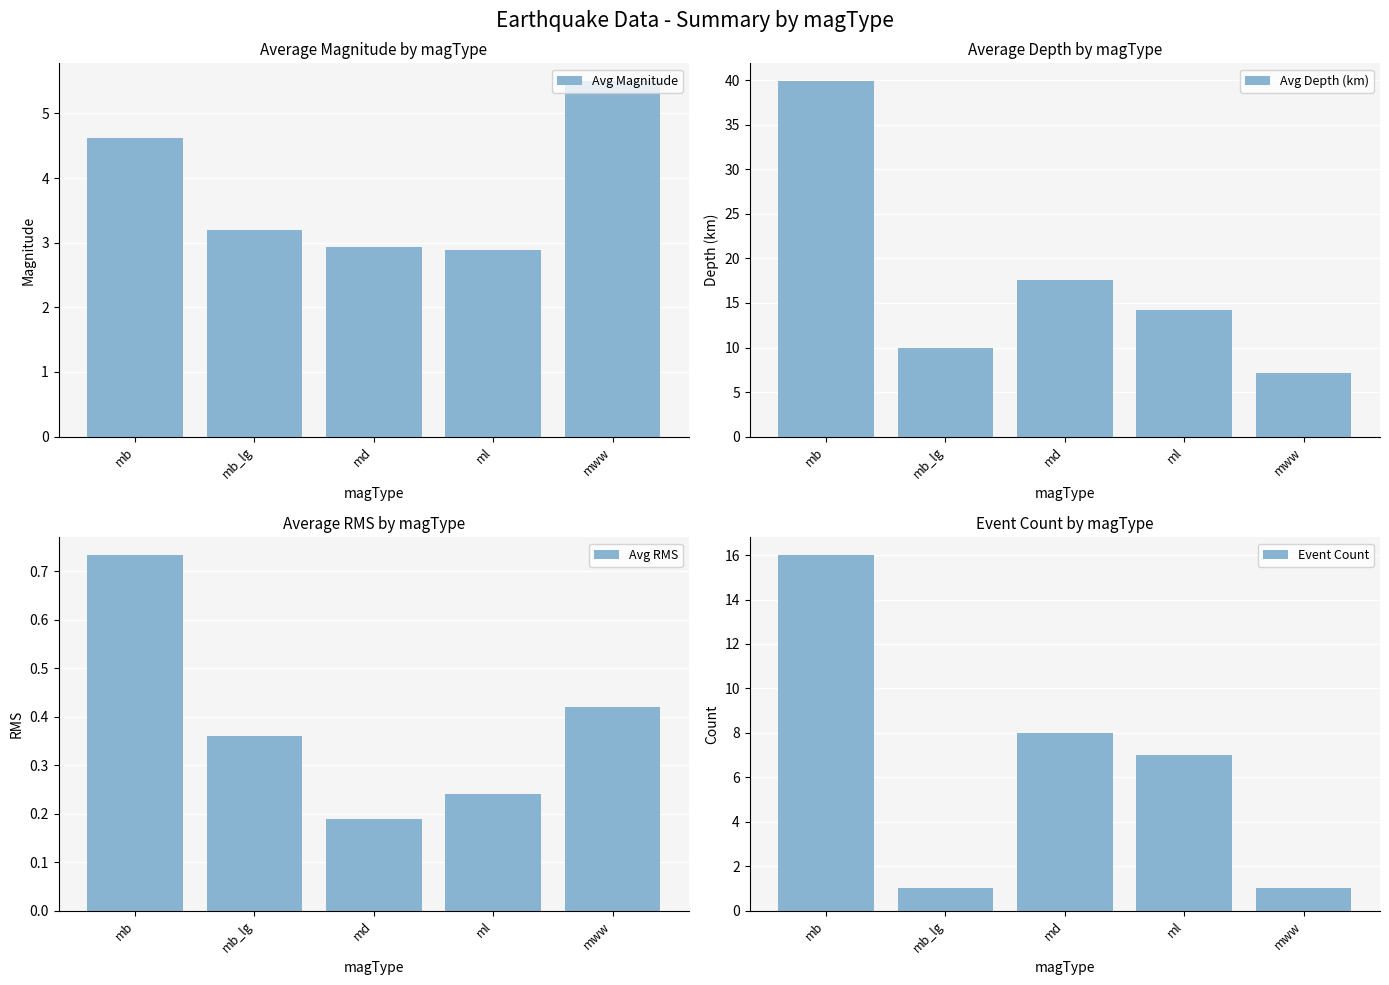

Rank the series at md from lowest to highest value.

Avg RMS, Avg Magnitude, Event Count, Avg Depth (km)